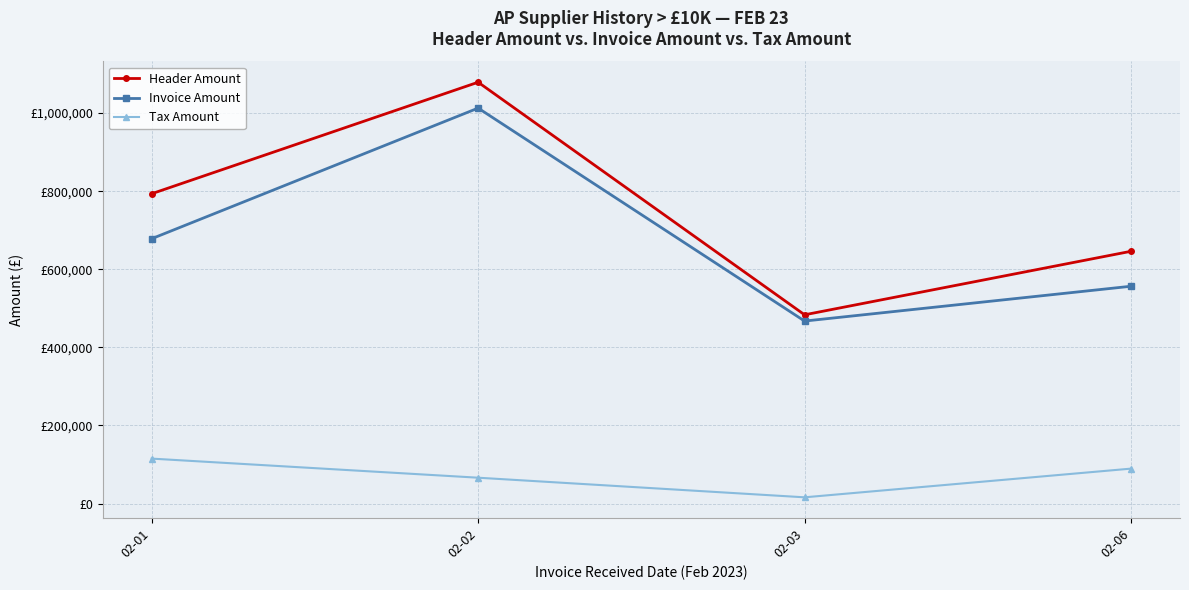

Which series has the largest total across all categories?

Header Amount